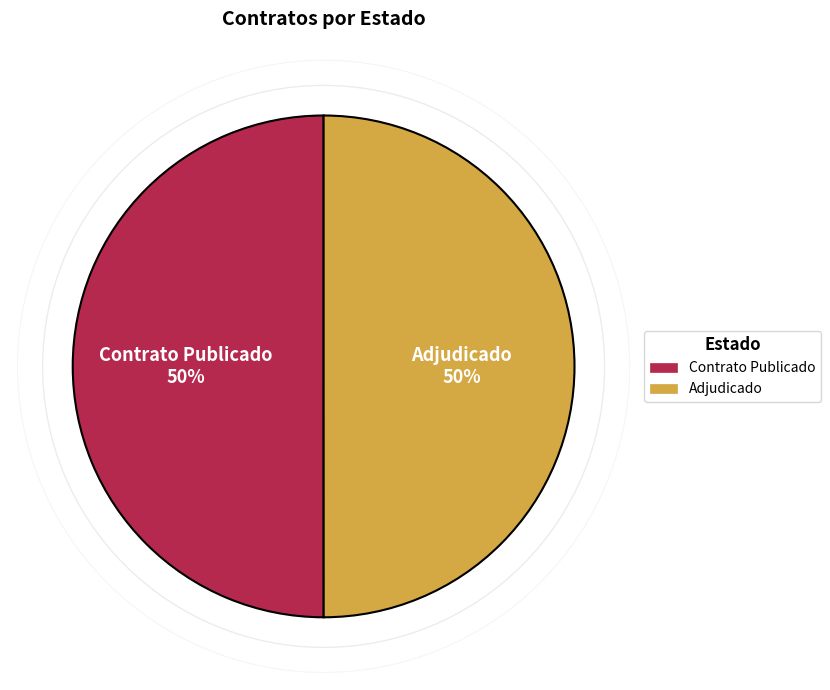

How many slices are in this pie chart?

2